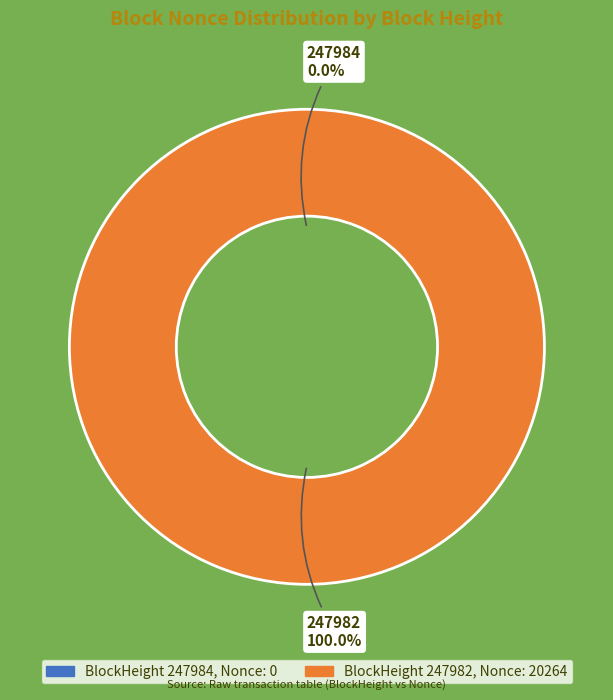

The 247984 slice represents 1% of the pie. True or false?

False